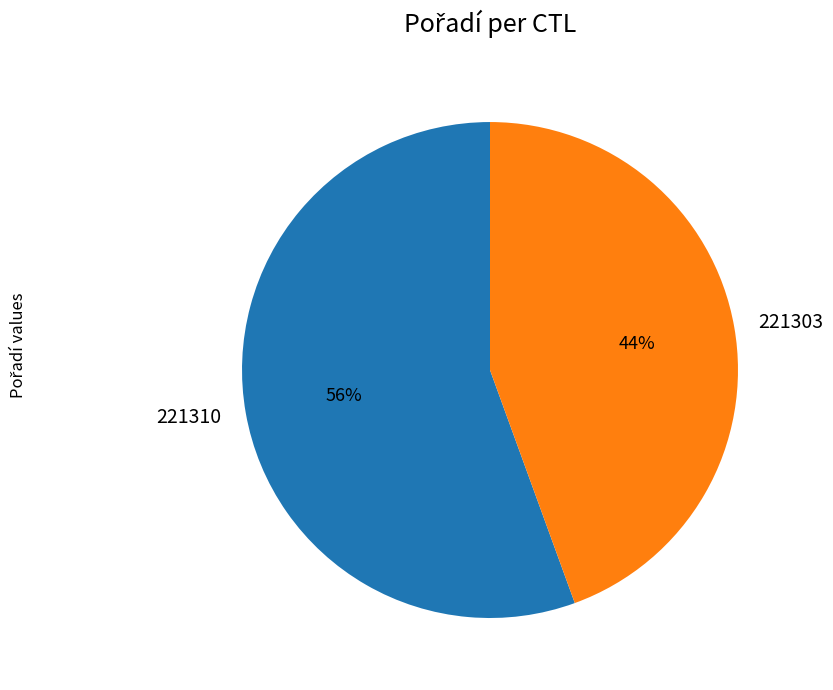

To the nearest percent, what percentage of the pie is 221303?

44%